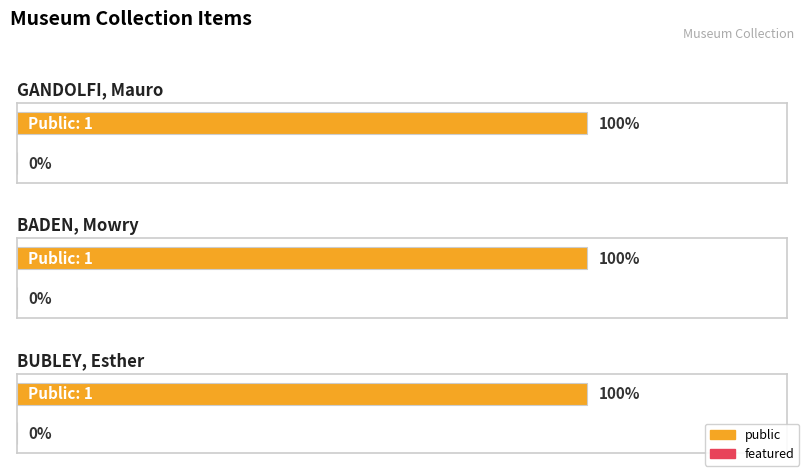

Rank the series by their maximum value, from lowest to highest.

featured, public